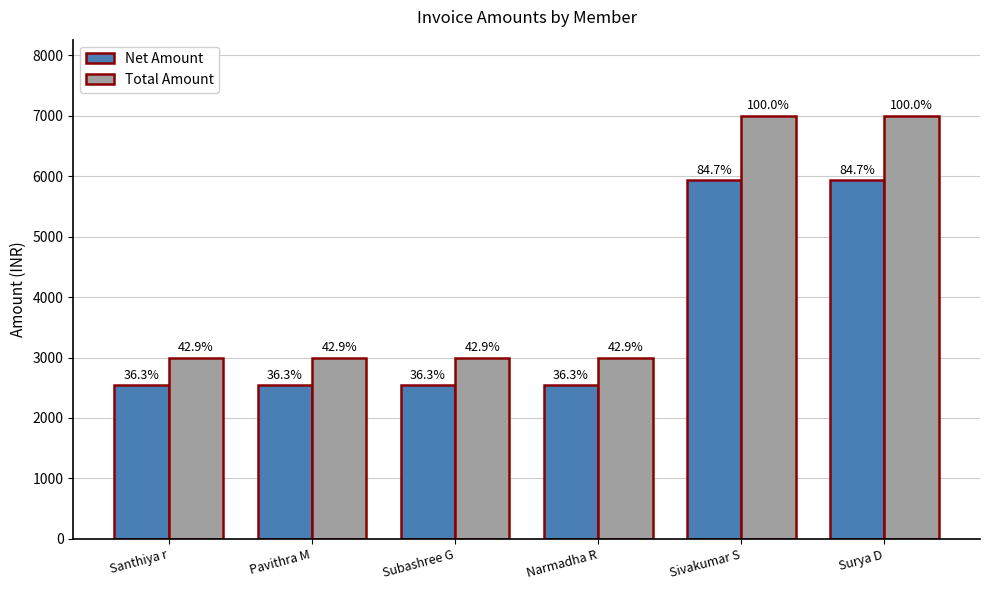

What are all the series names shown in the legend?

Net Amount, Total Amount